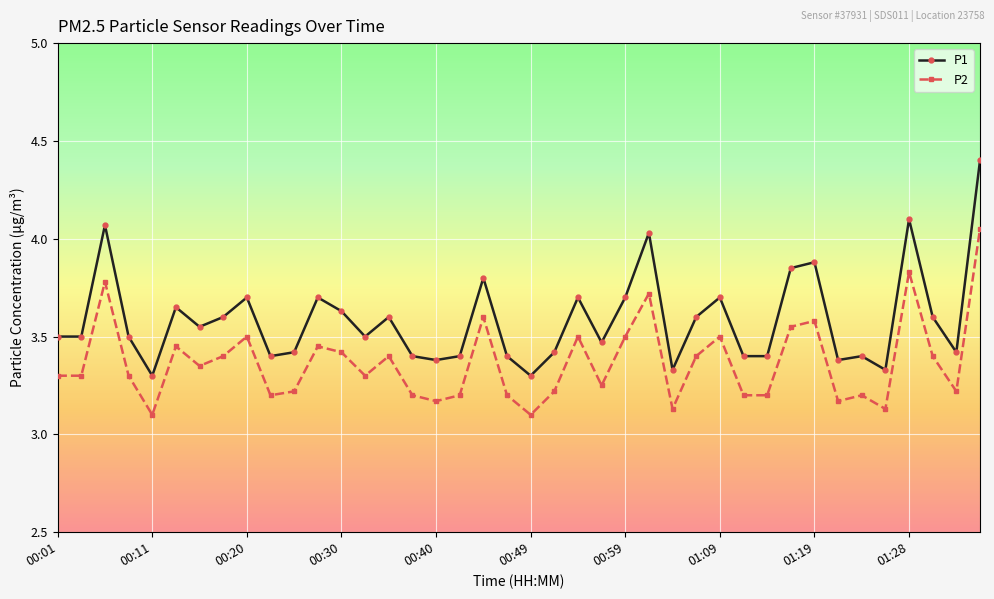

List the series in order of their peak value, lowest first.

P2, P1